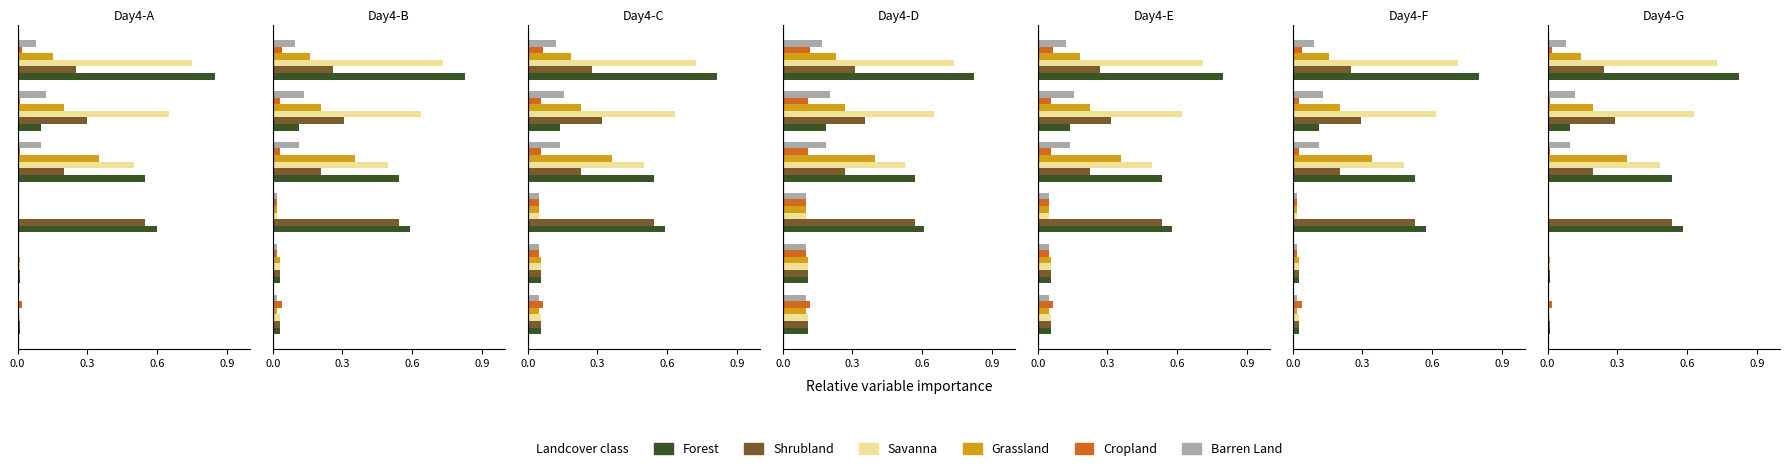

Which series changed the most between Row 4 and Row 9?

Shrubland